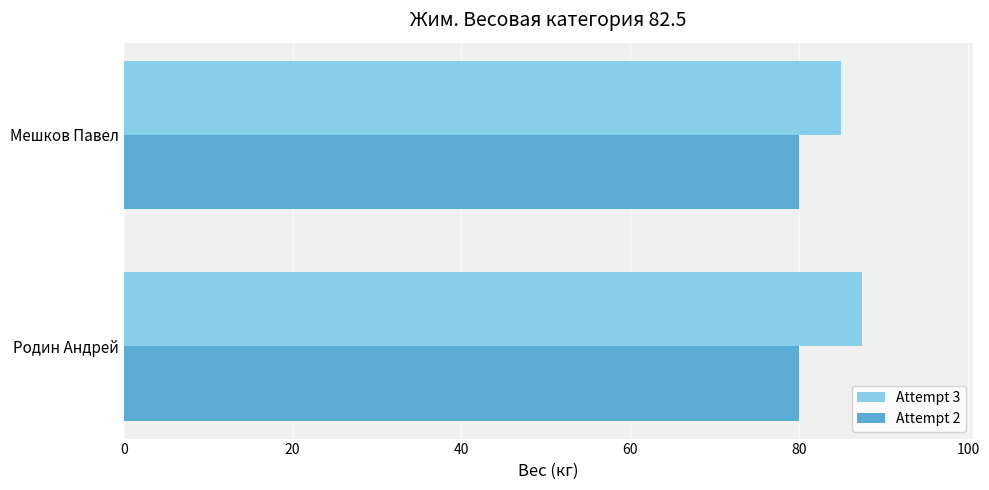

Where is Attempt 3 nearest to the value 86?

Мешков Павел